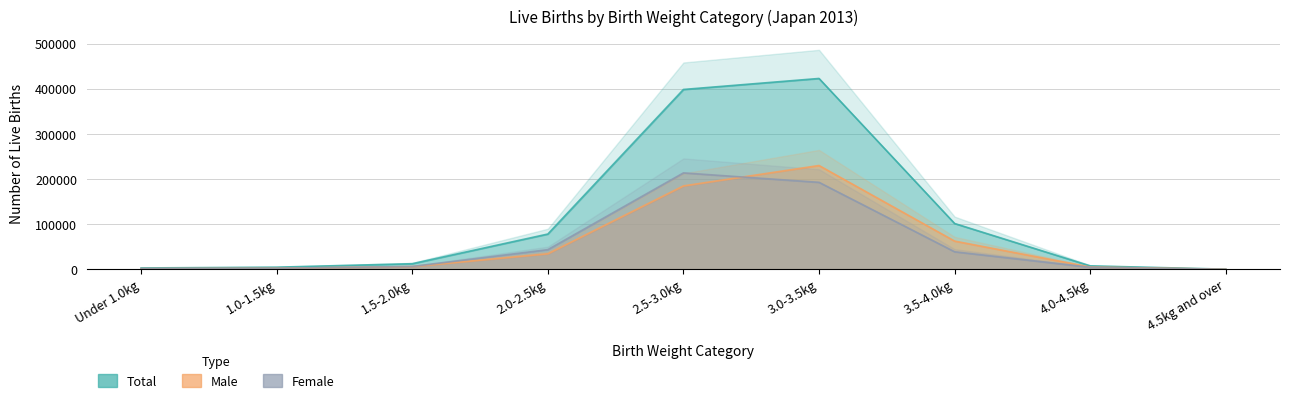

What is the sum of the Male values at 1.0-1.5kg and 2.0-2.5kg?

37008